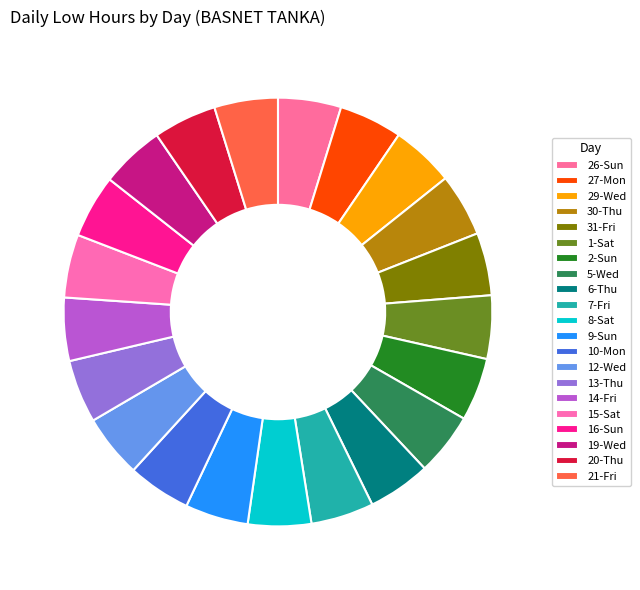

Does 21-Fri represent more than half of the total?

No